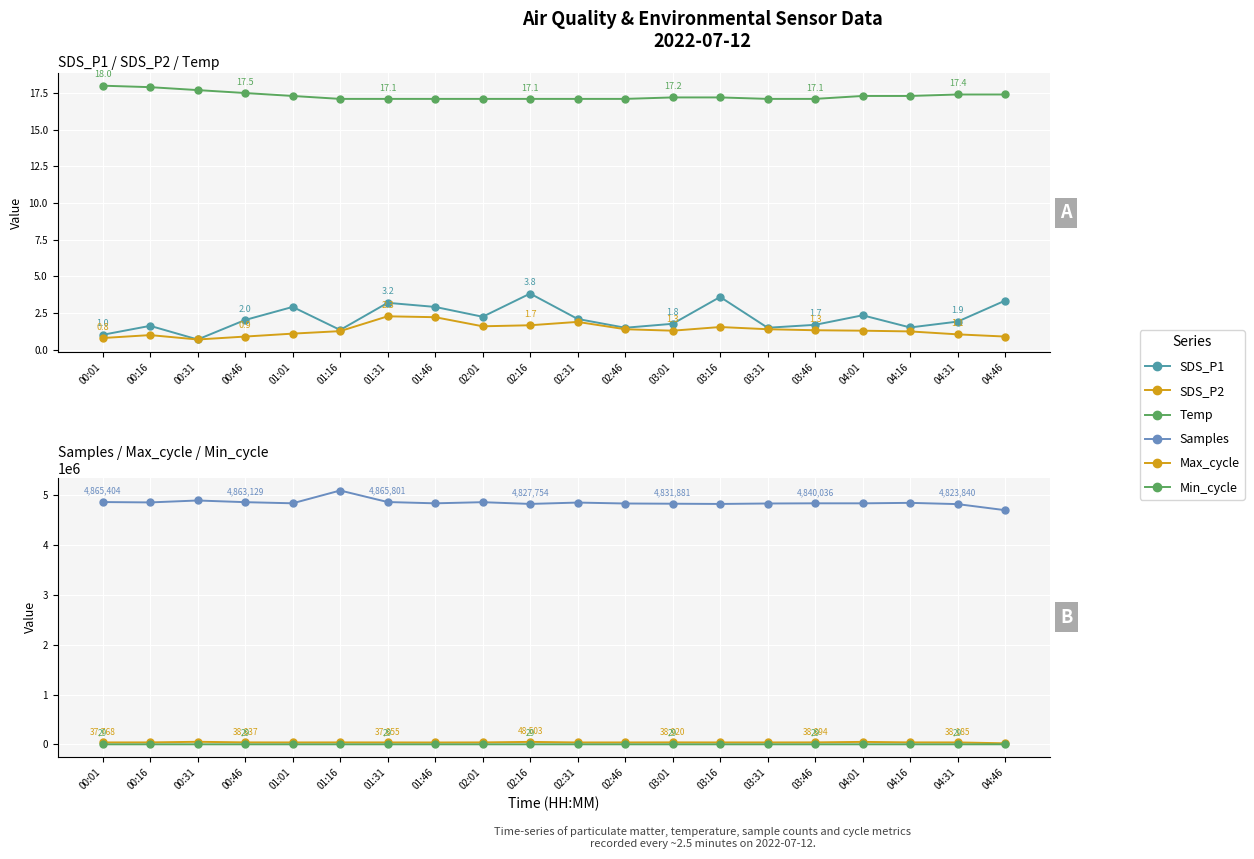

At 00:46, list the series in order from smallest to largest.

SDS_P2, SDS_P1, Temp, Min_cycle, Max_cycle, Samples